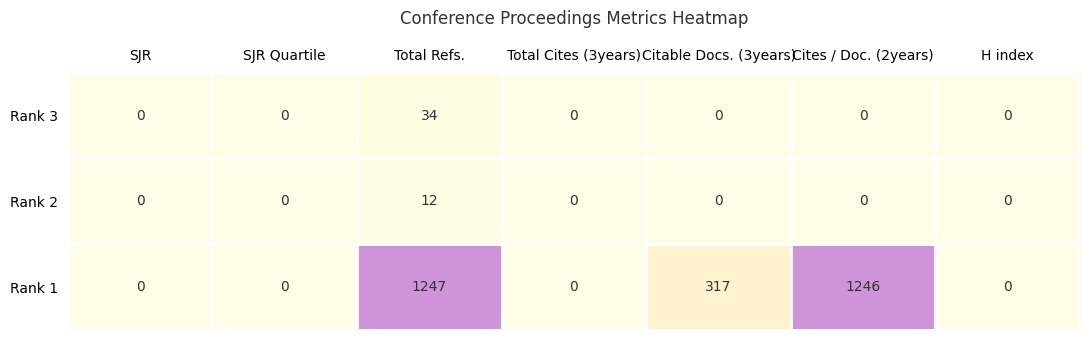

True or false: Rank 3 has a value of 34 at Total Refs..

True